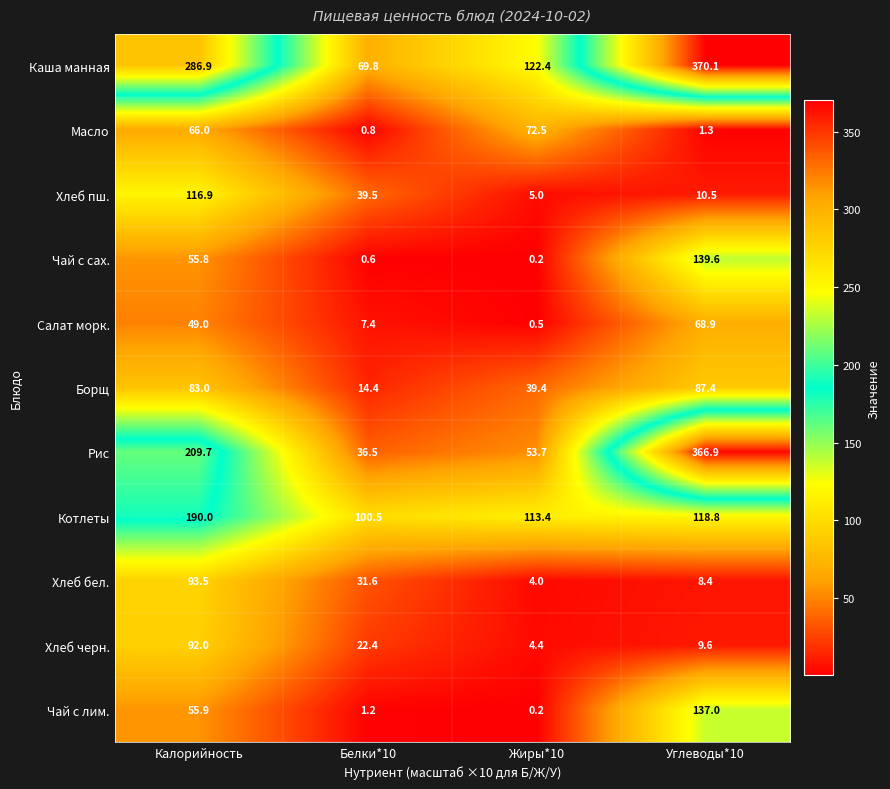

True or false: Чай с лим. has a value of 1.9 at Белки*10.

False